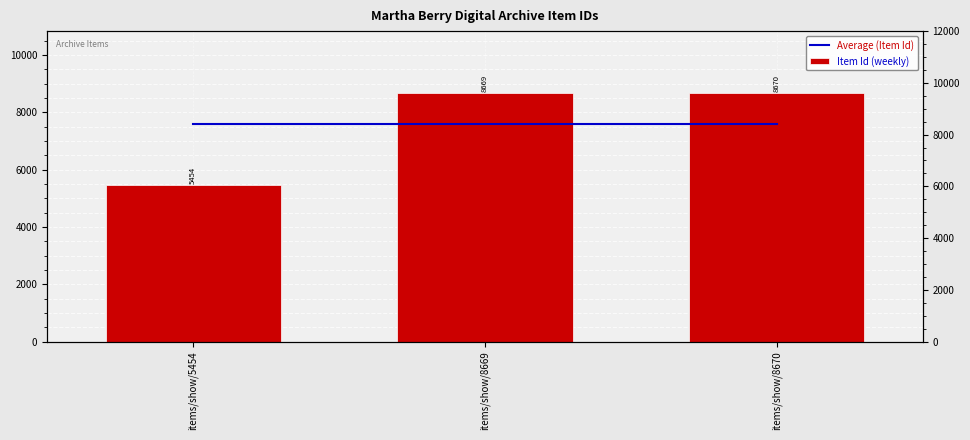

Reading right to left, what are all the values shown in this chart?

Average (Item Id): 7597.7	7597.7	7597.7
Item Id (weekly): 8670.0	8669.0	5454.0